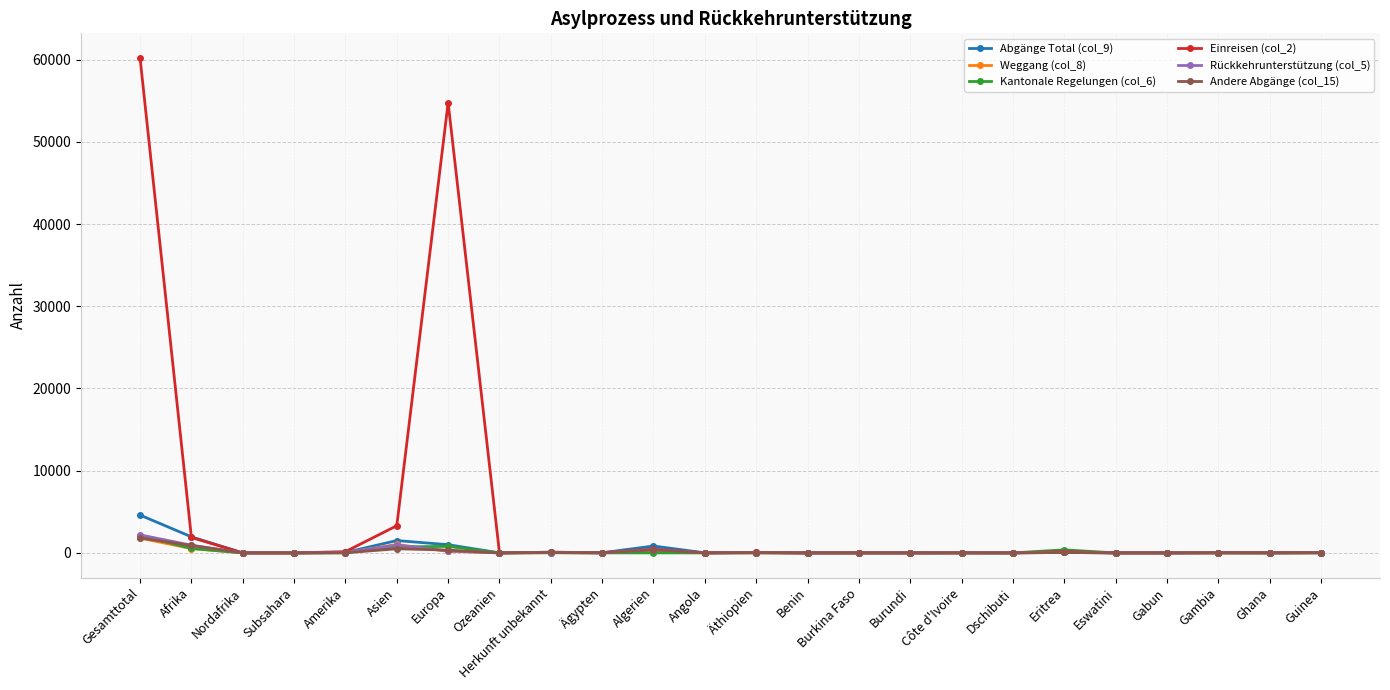

What is the sum of the Rückkehrunterstützung (col_5) values at Eritrea and Amerika?

95